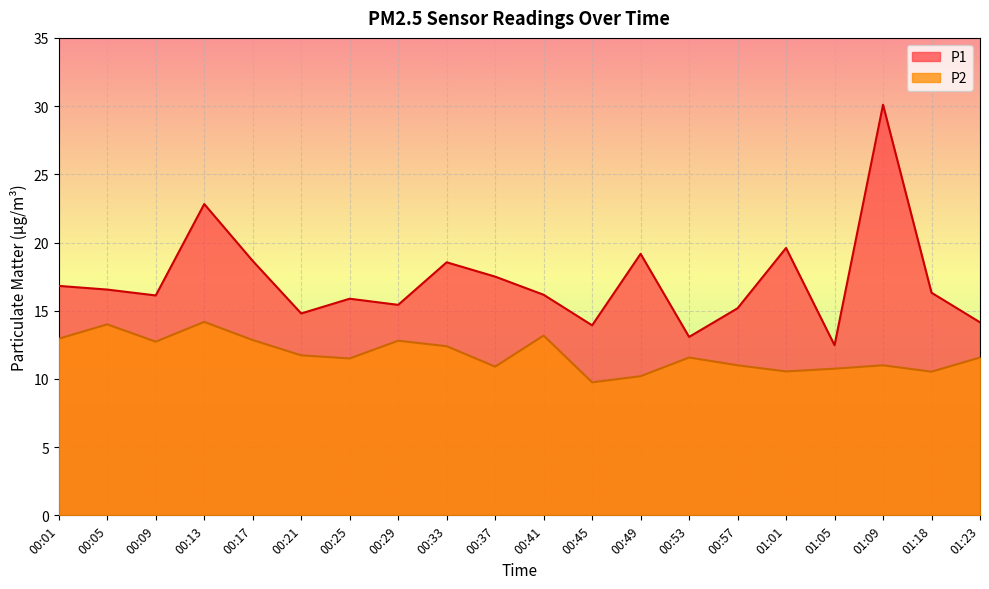

Reading left to right, extract all data points from this chart.

P1: 00:01=16.8	00:05=16.6	00:09=16.1	00:13=22.8	00:17=18.6	00:21=14.8	00:25=15.9	00:29=15.4	00:33=18.6	00:37=17.5	00:41=16.2	00:45=13.9	00:49=19.2	00:53=13.1	00:57=15.2	01:01=19.6	01:05=12.5	01:09=30.1	01:18=16.3	01:23=14.2
P2: 00:01=12.9	00:05=14.0	00:09=12.7	00:13=14.2	00:17=12.8	00:21=11.7	00:25=11.5	00:29=12.8	00:33=12.4	00:37=10.9	00:41=13.2	00:45=9.8	00:49=10.2	00:53=11.6	00:57=11.0	01:01=10.6	01:05=10.8	01:09=11.0	01:18=10.5	01:23=11.6